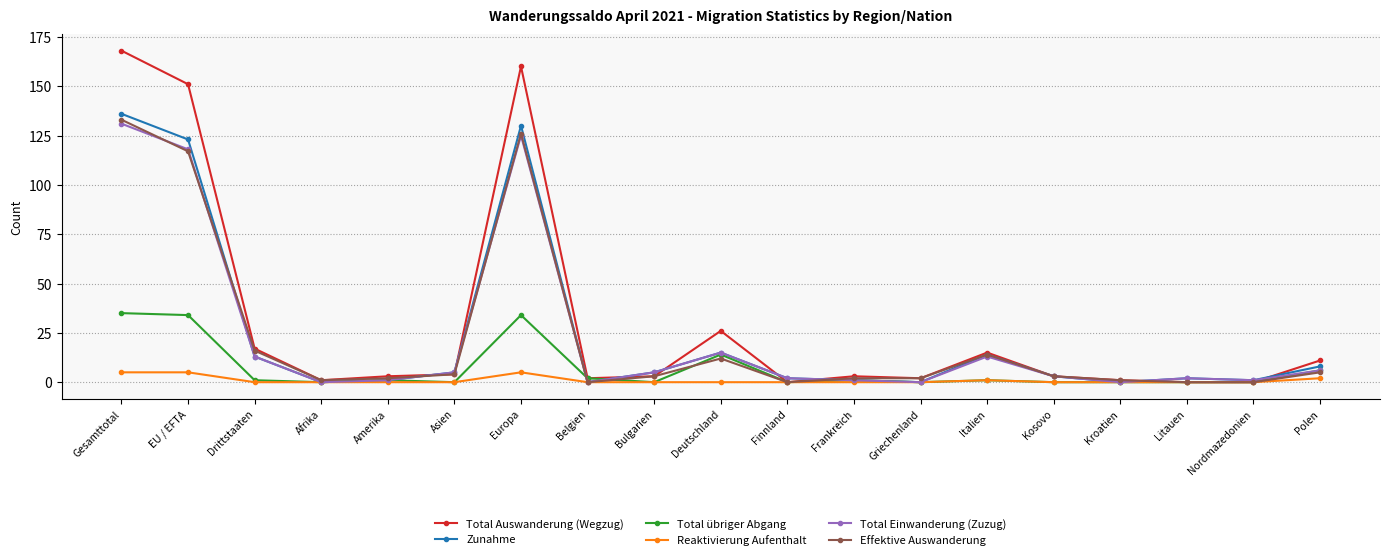

At which label does Zunahme reach its peak?

Gesamttotal